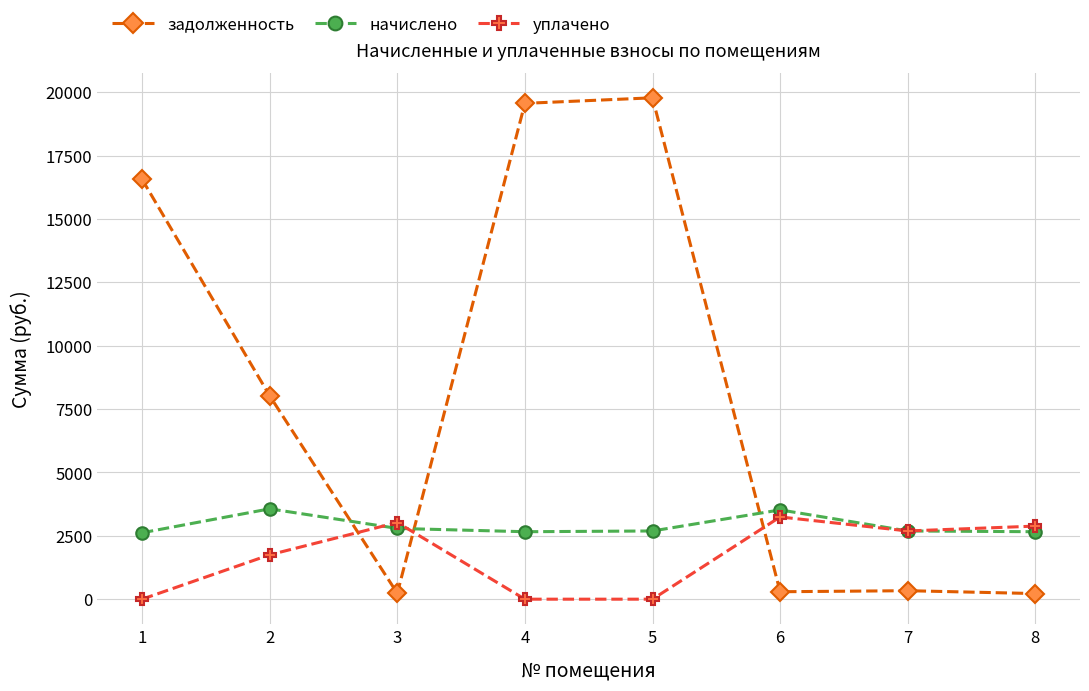

Rank the series at 5 from highest to lowest value.

задолженность, начислено, уплачено